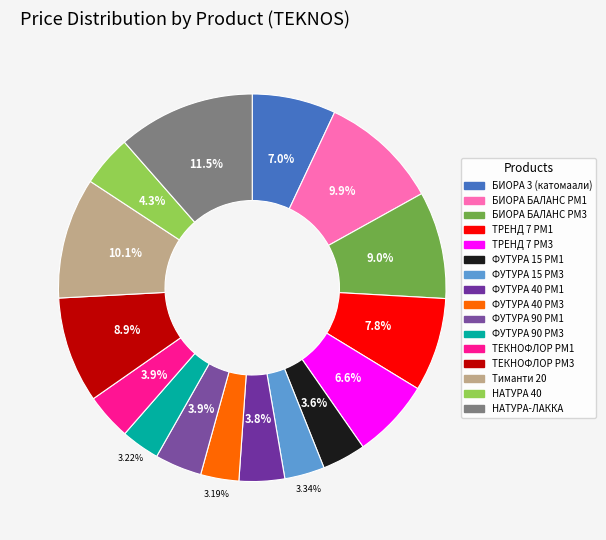

Is there a majority slice in this chart?

No